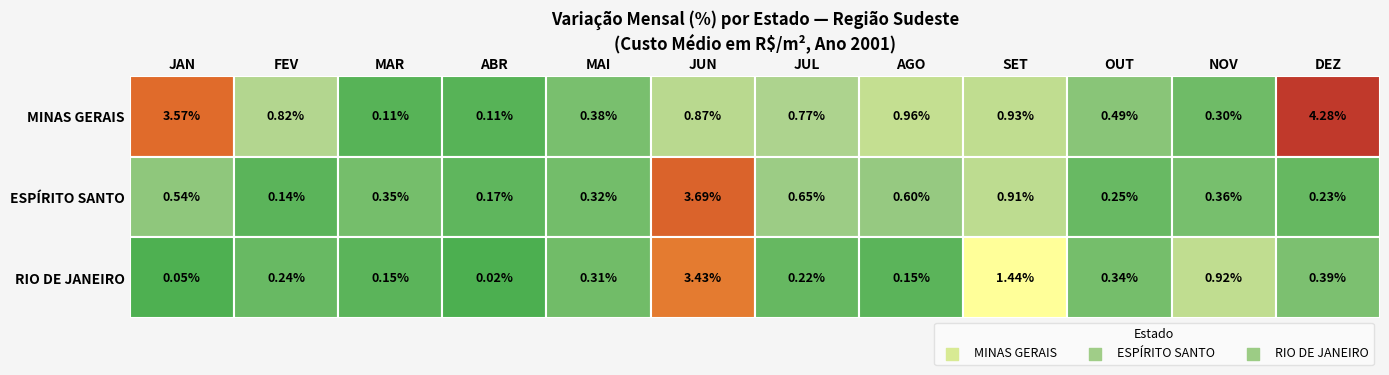

What is the difference between the maximum and second lowest values in the MINAS GERAIS series?

4.2